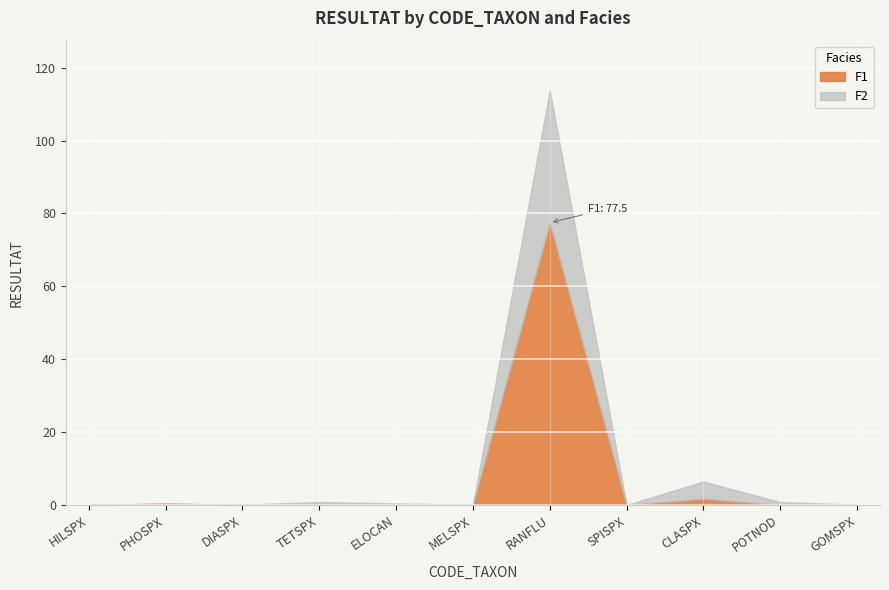

How many intersections are there between F2 and F1?

2